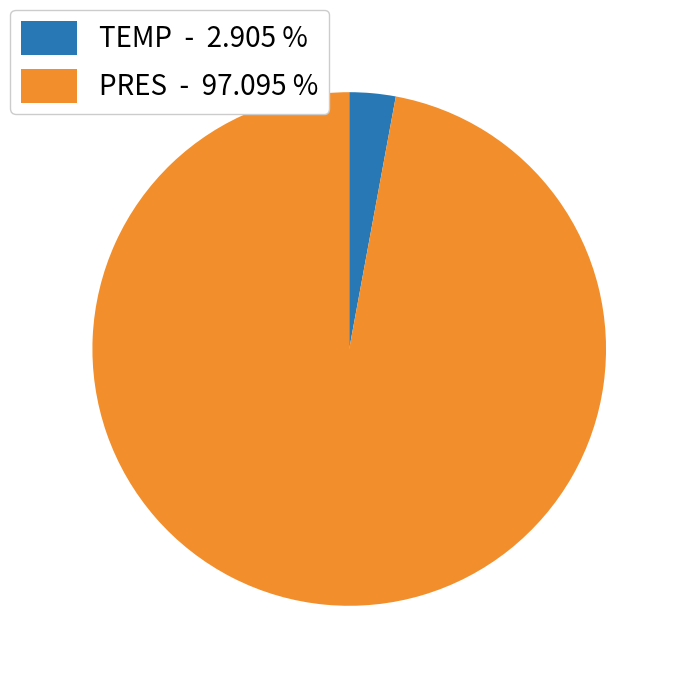

Do TEMP - 2.905 % and PRES - 97.095 % together represent more than half of the pie?

Yes